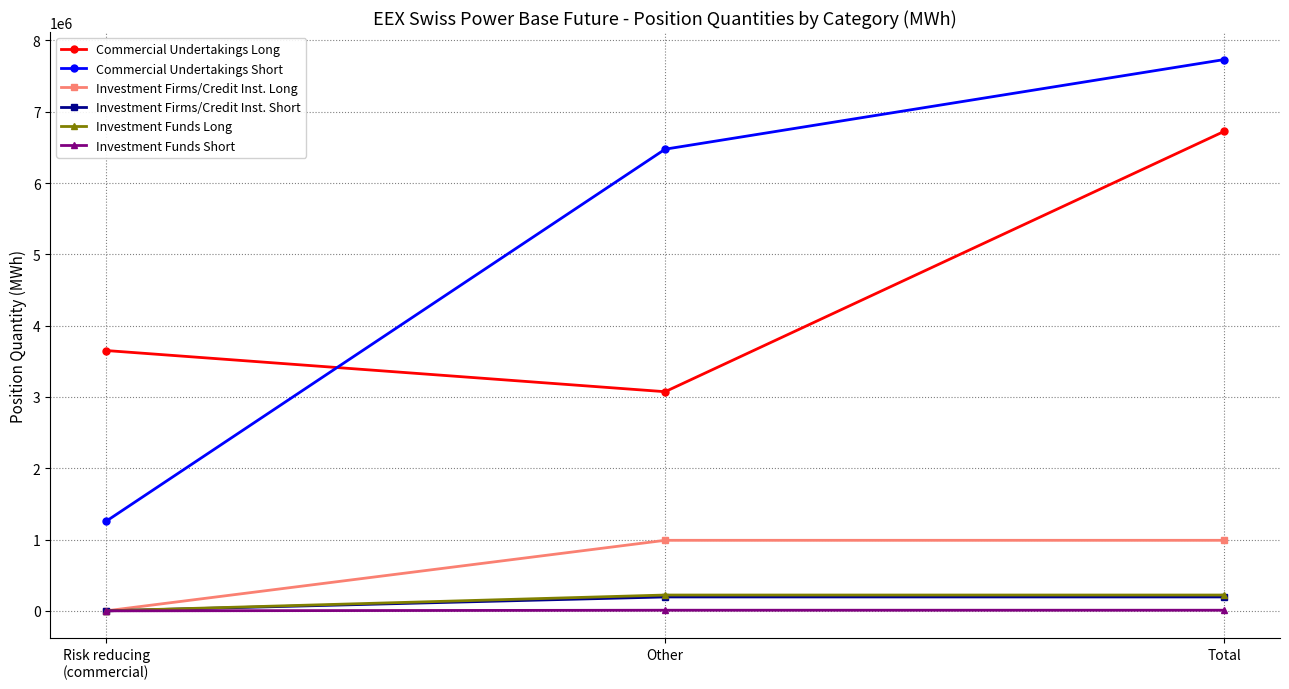

What is the label of the 2nd point from the right?

Other